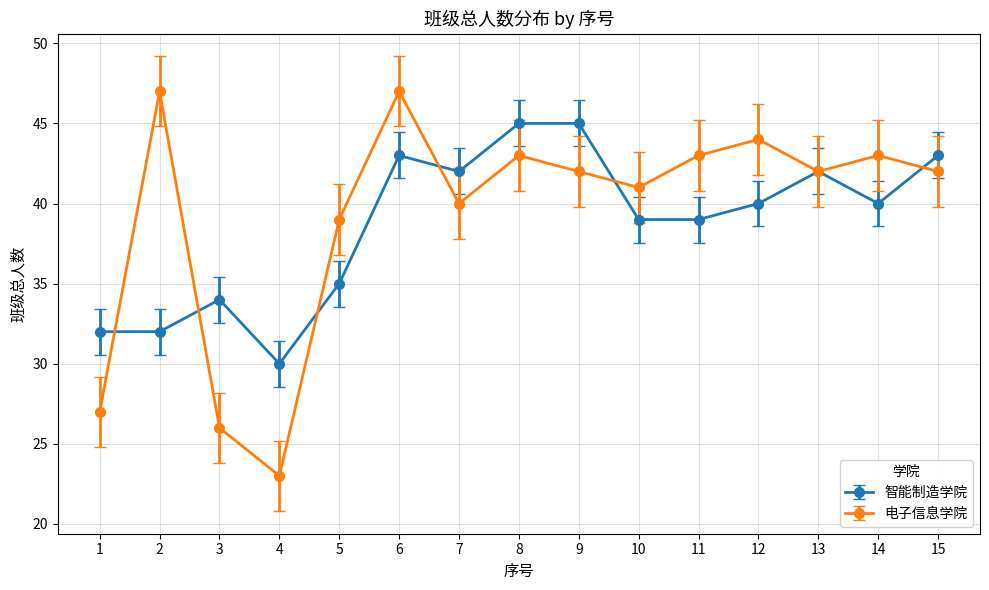

True or false: 智能制造学院 has a value of 42 at 7.

True